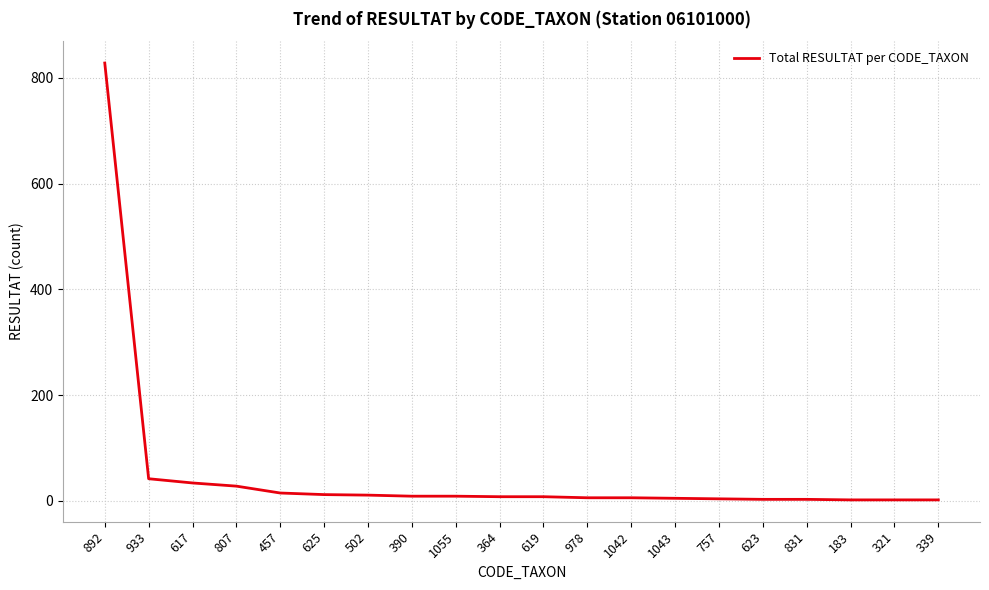

The chart shows a value of 6 at 978. True or false?

True